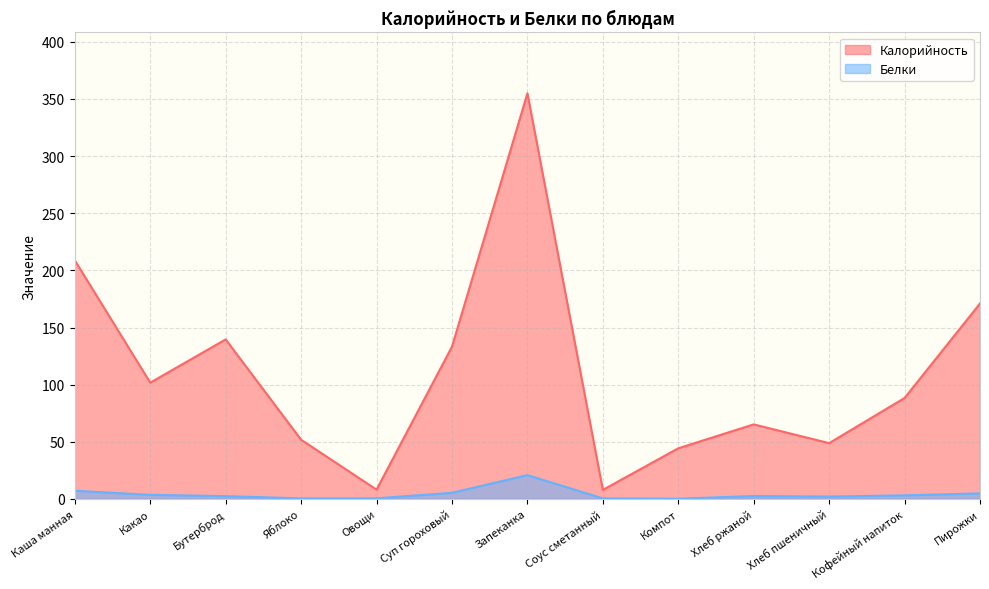

What position from the left is Какао?

2